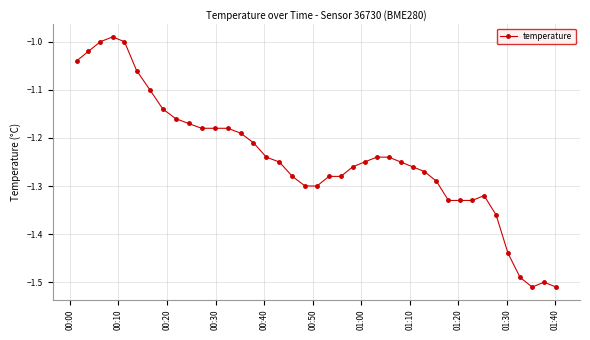

What is the difference between the maximum and minimum values?

0.5